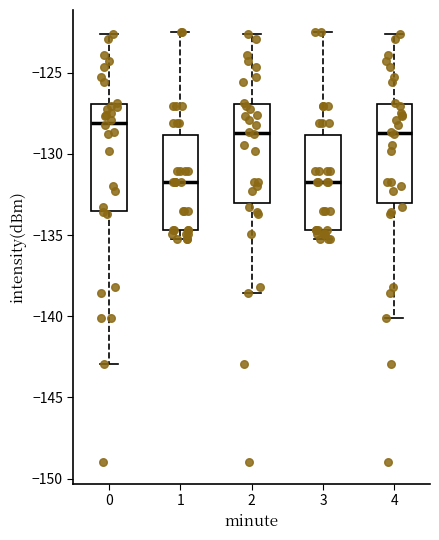

Where is the lower edge of the box at x = 0 on the y-axis? The values are not printed on the chart, so give them approximately, as read against the axis.

-133.5